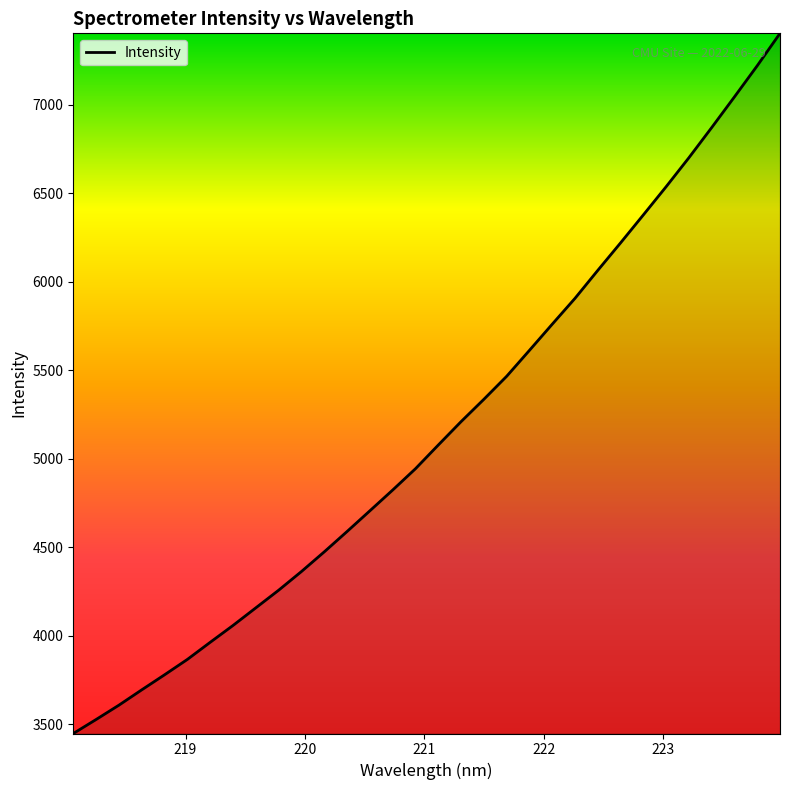

What is the difference between the maximum and minimum values?

3954.5